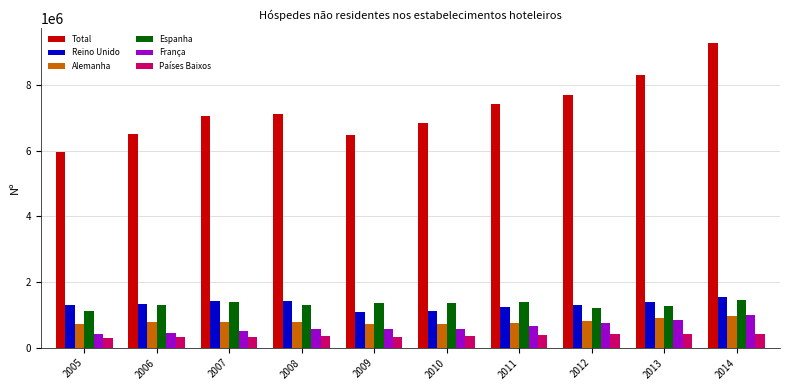

What is the minimum value shown in the chart?

297370